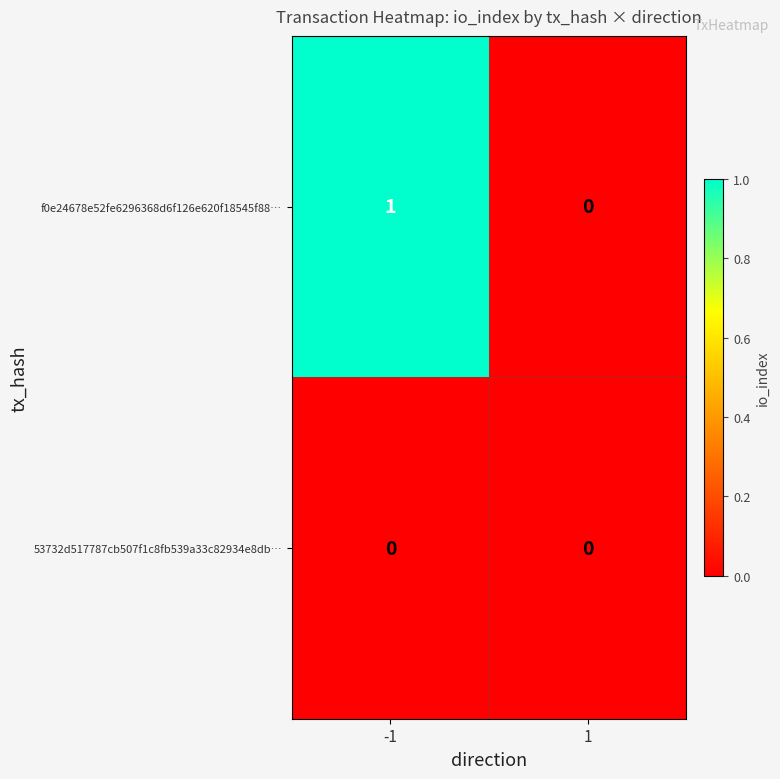

How many data points does each series have?

2